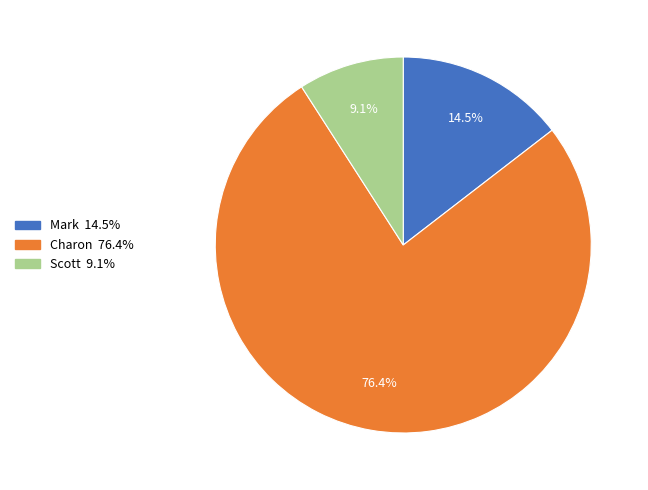

What is the total percentage of Charon and Scott?

85.5%